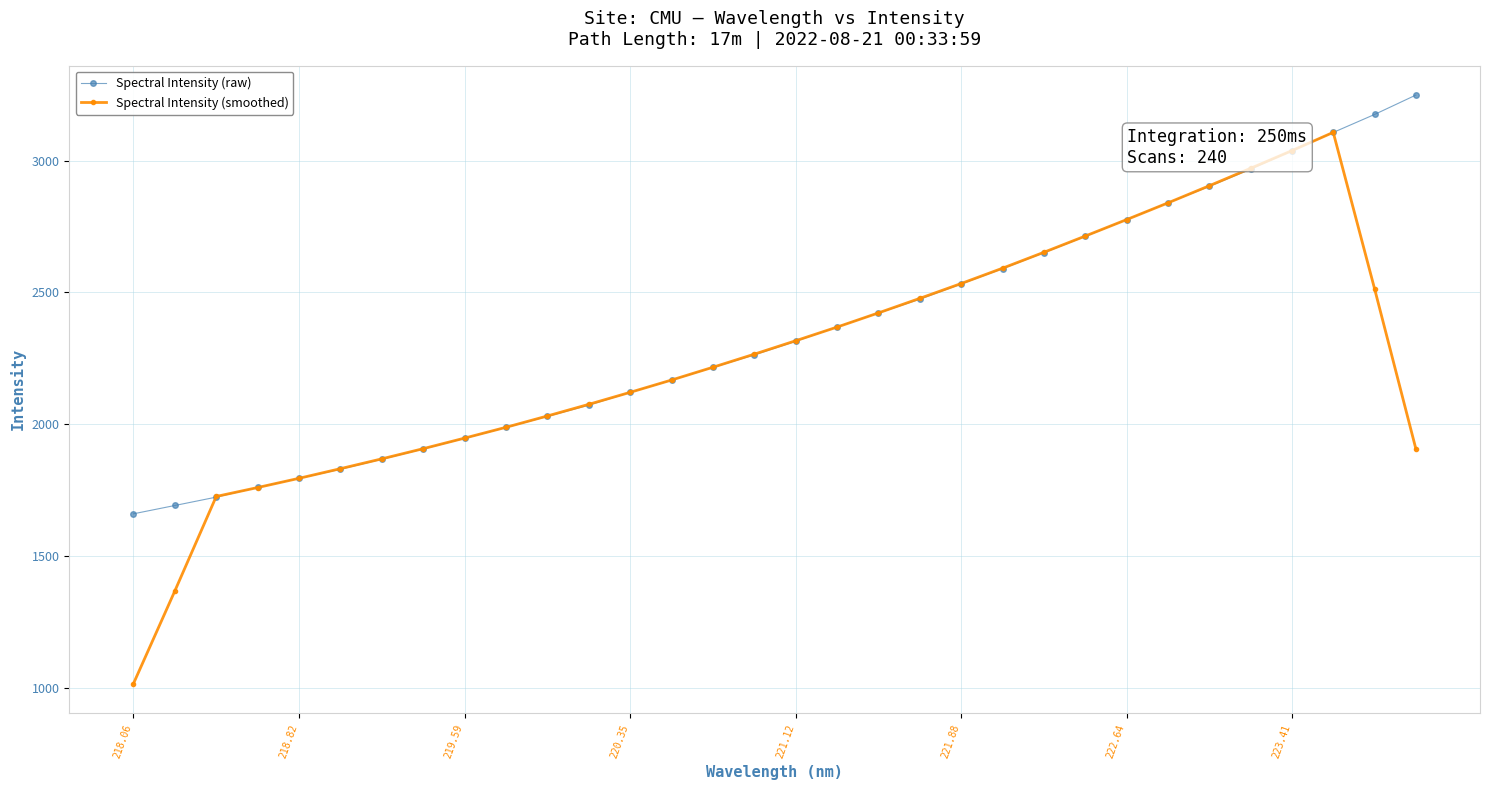

What is the difference between the maximum and minimum values in the Spectral Intensity (raw) series?

1589.2